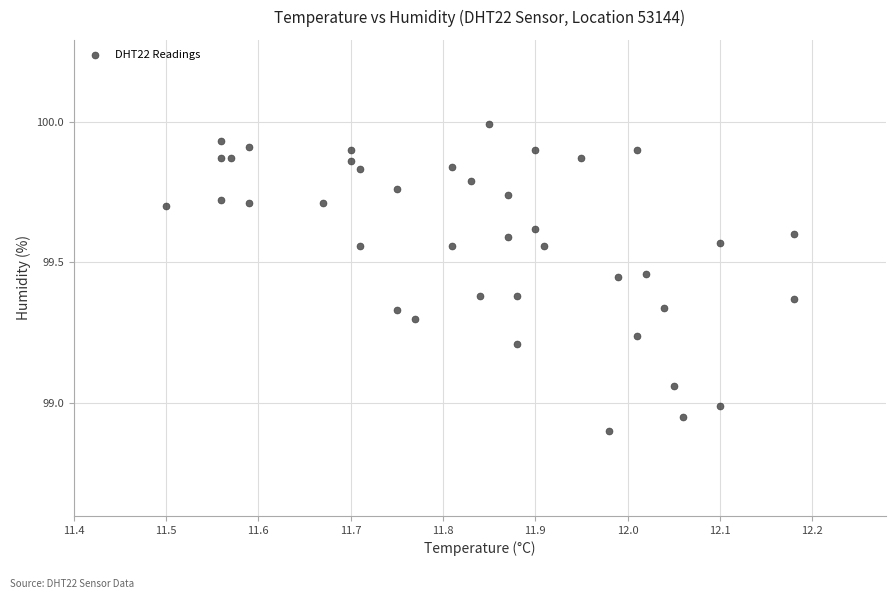

What is the range of Y values (max minus min)?

1.1